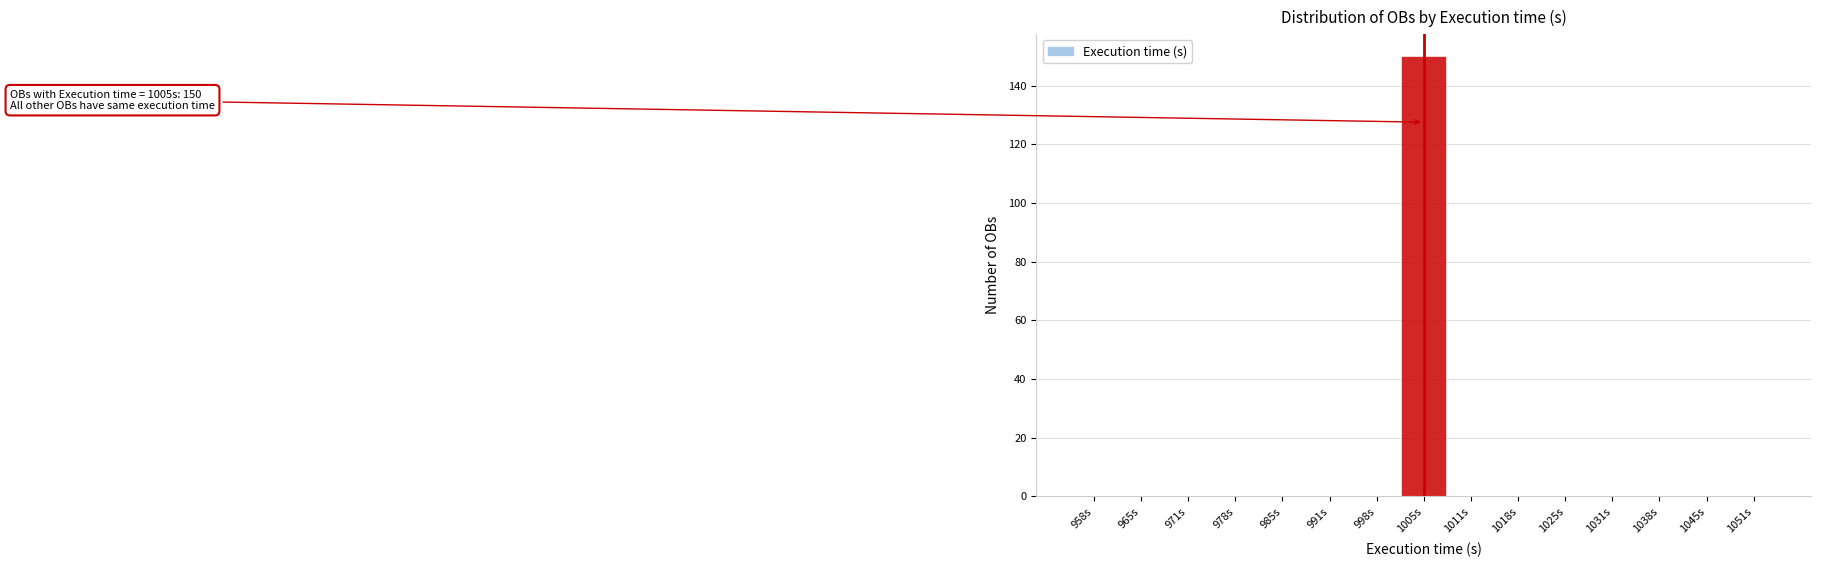

Over which range of the x-axis is the bar tallest?

1002 to 1008